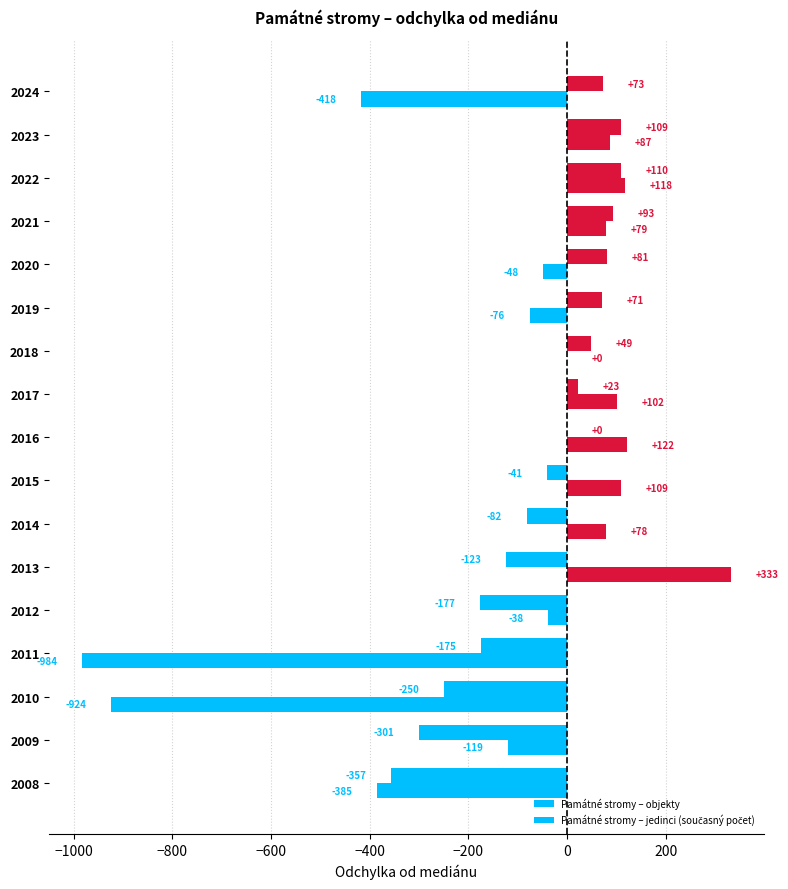

What is the difference between the maximum and minimum values in the Památné stromy – jedinci (současný počet) series?

1317